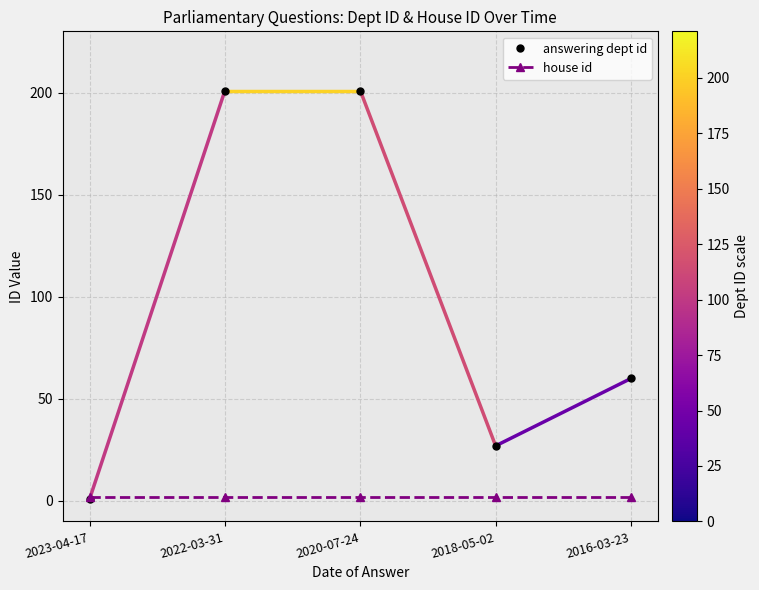

Is it true that answering dept id equals 201 at 2020-07-24?

True